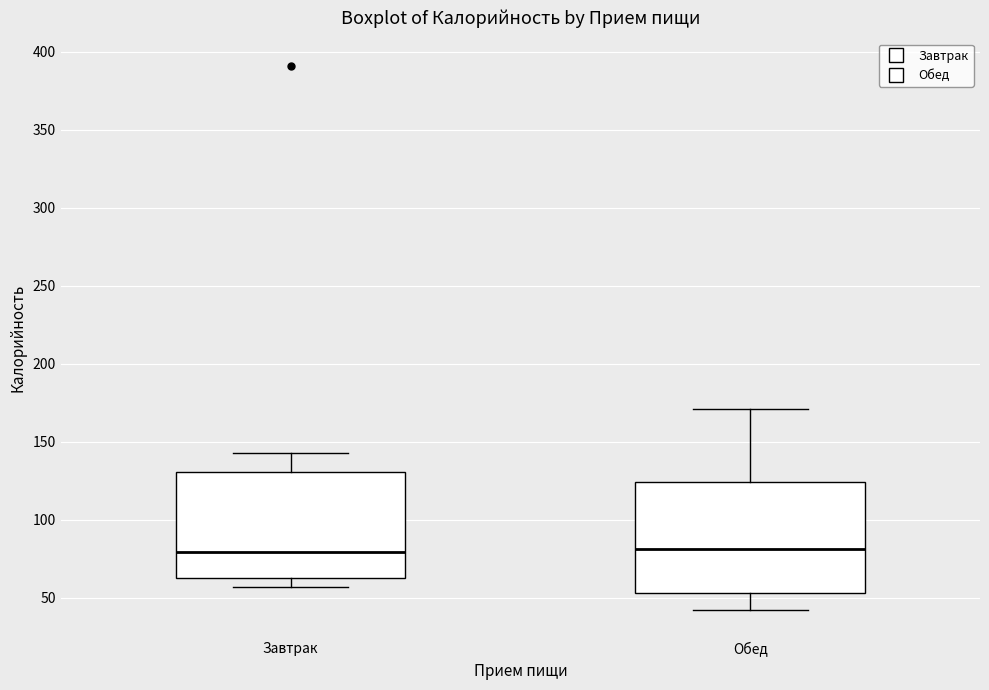

Reading left to right, transcribe this box plot: for each box, give where its median line is, the range the box spans, and where its two whiskers end, as read against the y-axis. The values are not printed on the chart, so give them approximately, as read against the axis.

Завтрак: median 80, box 60 to 130, whiskers 55 to 145
Обед: median 80, box 55 to 125, whiskers 40 to 170